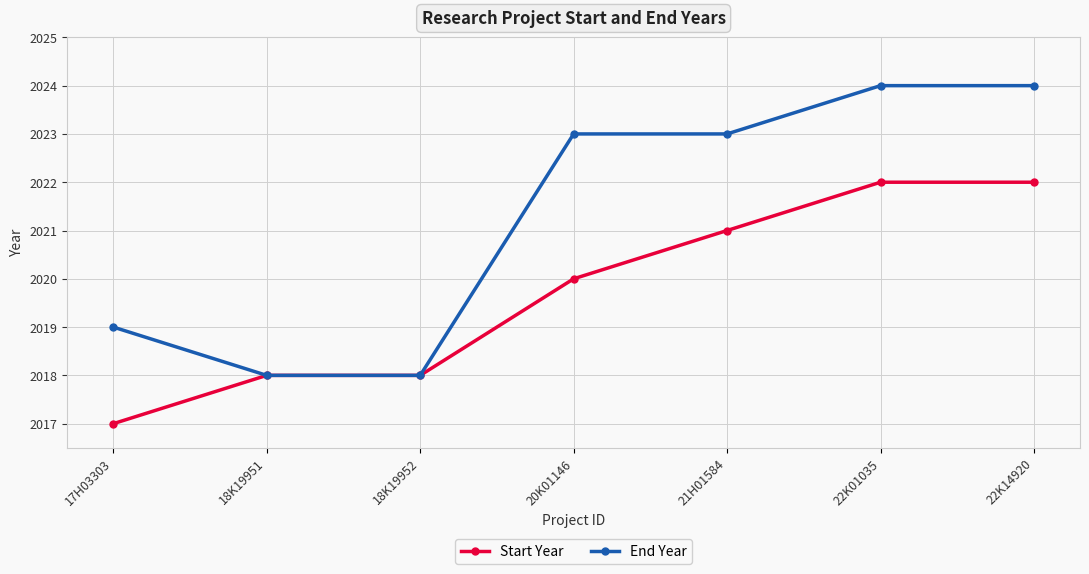

Which category has the lowest value in the Start Year series?

17H03303